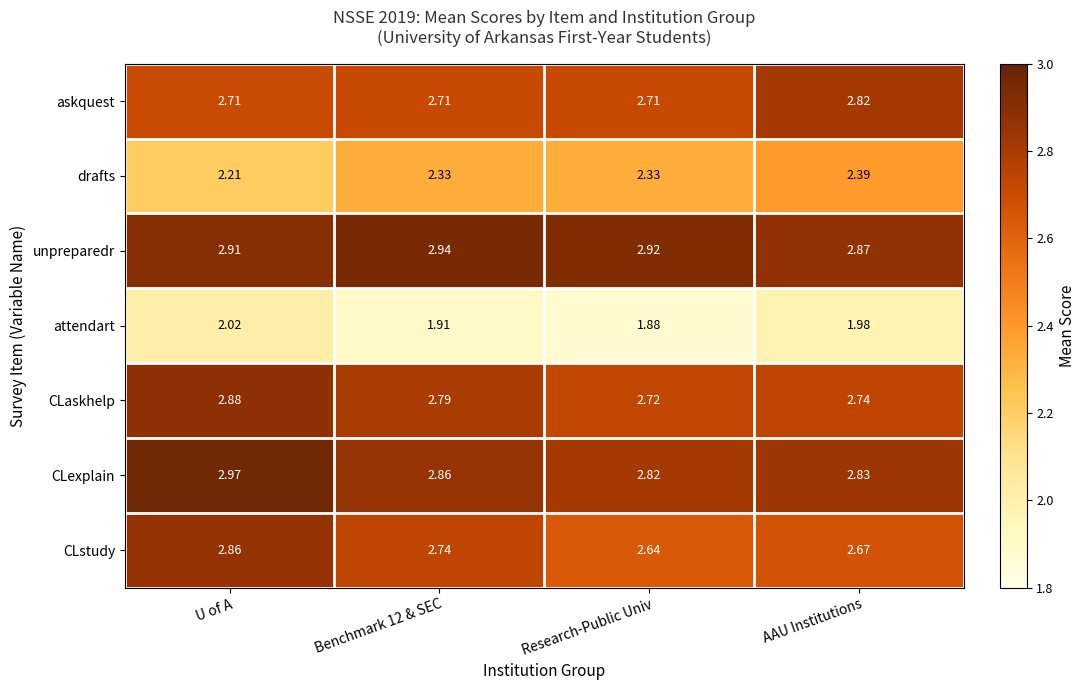

Which series has the widest spread of values?

CLstudy